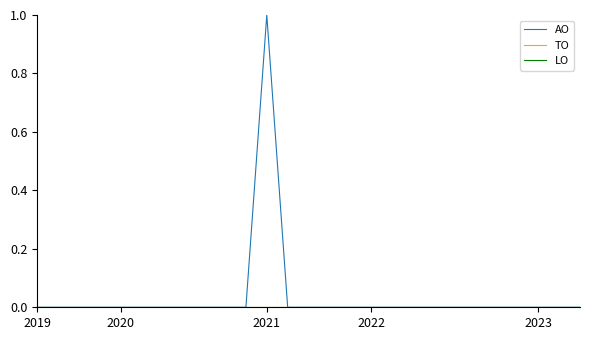

Which series has the largest range (max minus min)?

AO